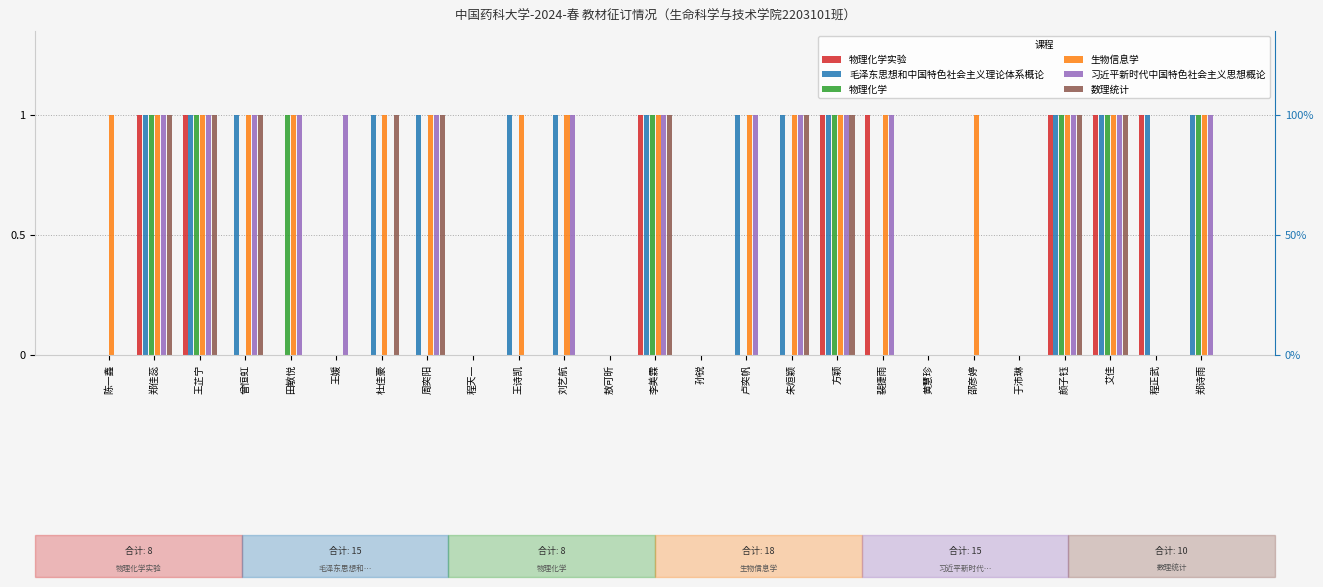

At how many categories does at least one series exceed 0?

20